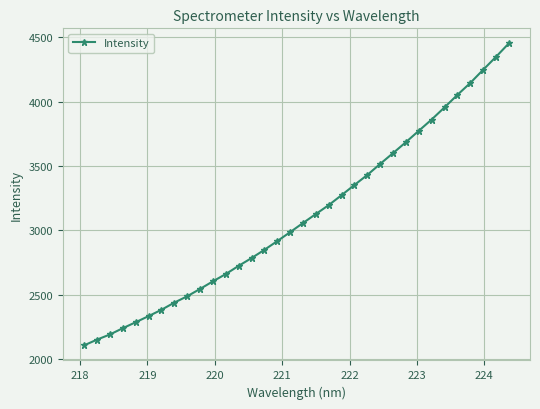

What is the difference between the second highest and second lowest values?

2193.9